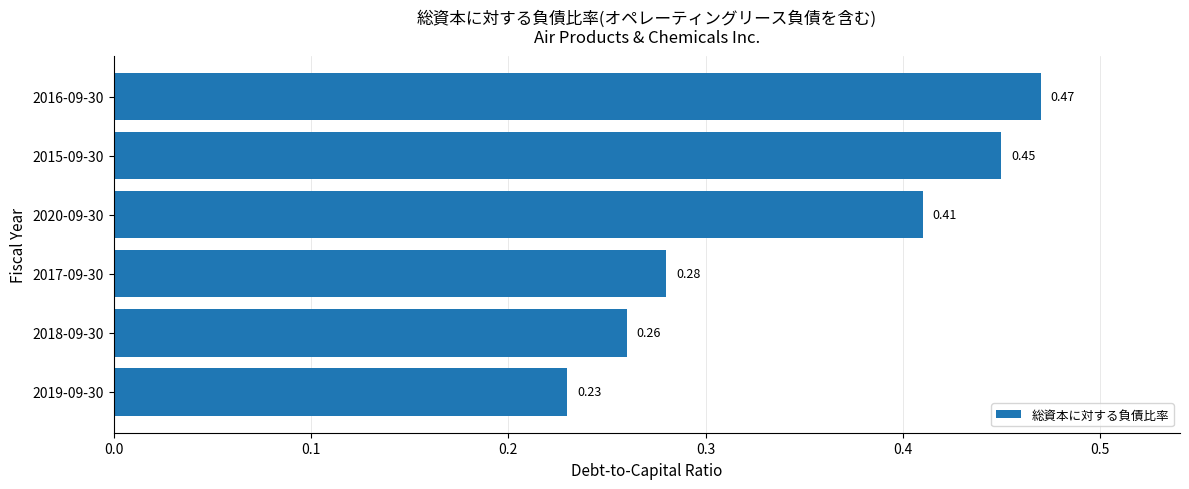

Which category has the highest value across all series?

2016-09-30